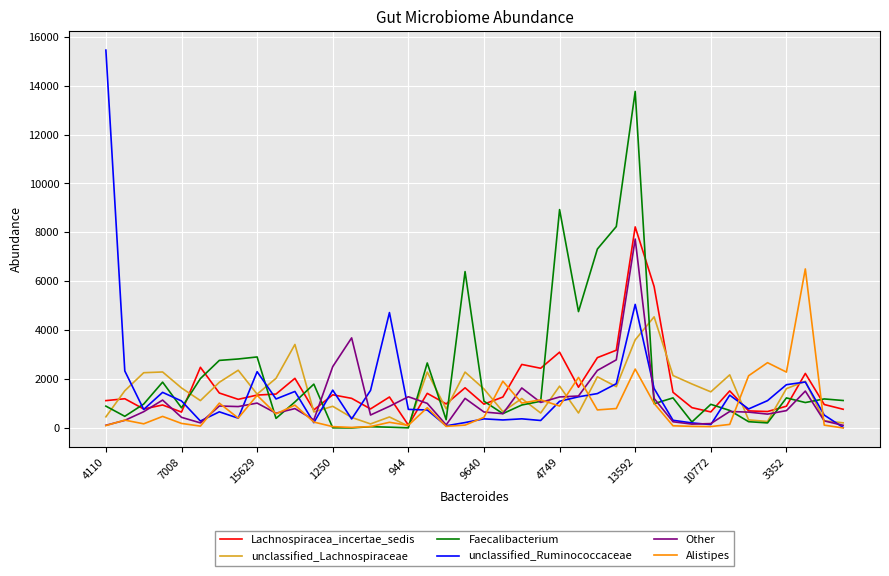

What is the greatest value displayed?

15449